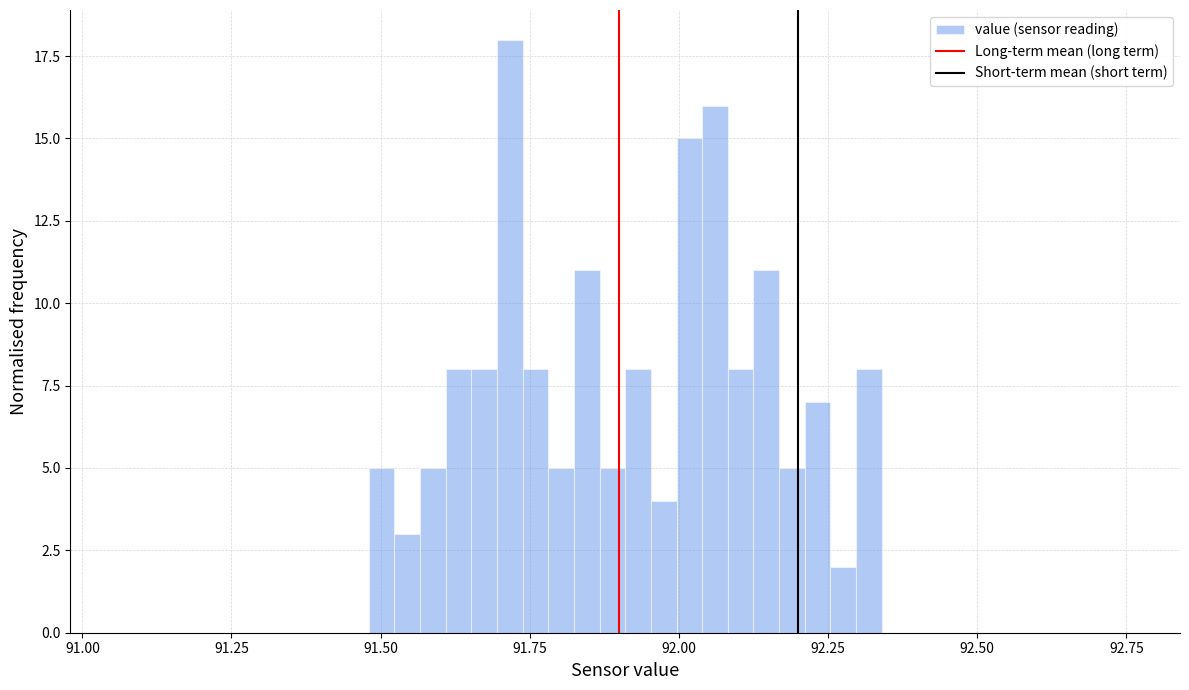

Around what value on the x-axis is the tallest bar? Give the approximate position of its centre, as read against the axis.

91.70